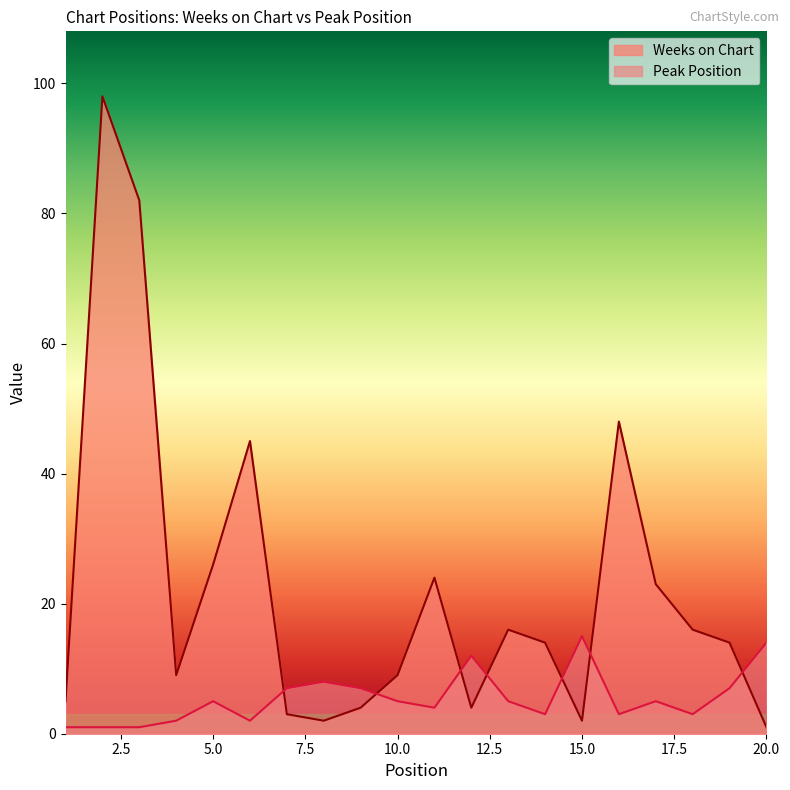

Reading left to right, what are all the values shown in this chart?

Weeks on Chart: 1=5	2=98	3=82	4=9	5=26	6=45	7=3	8=2	9=4	10=9	11=24	12=4	13=16	14=14	15=2	16=48	17=23	18=16	19=14	20=1
Peak Position: 1=1	2=1	3=1	4=2	5=5	6=2	7=7	8=8	9=7	10=5	11=4	12=12	13=5	14=3	15=15	16=3	17=5	18=3	19=7	20=14